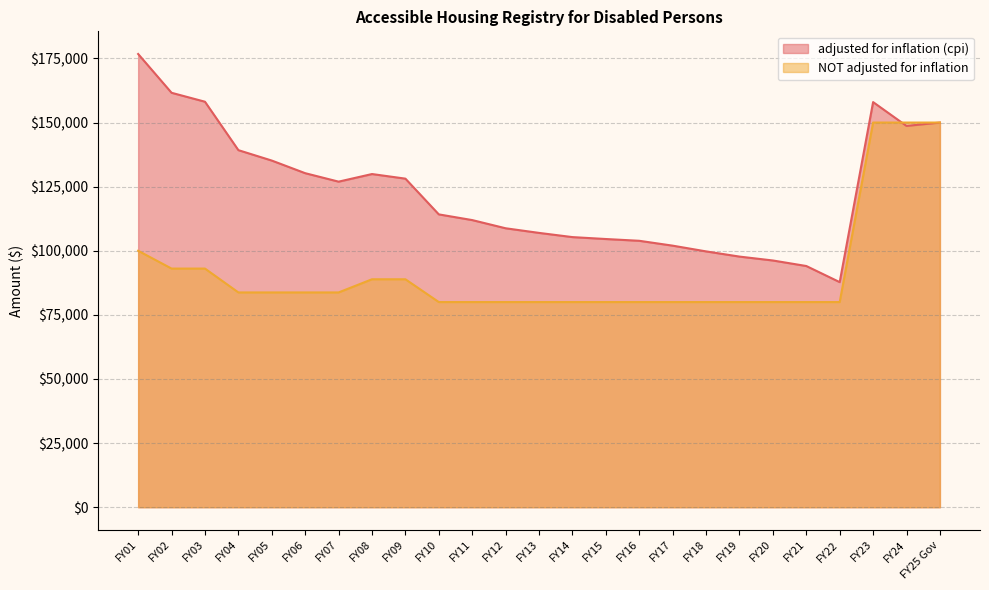

Is the value of adjusted for inflation (cpi) at FY18 greater than the value of NOT adjusted for inflation at FY17?

Yes